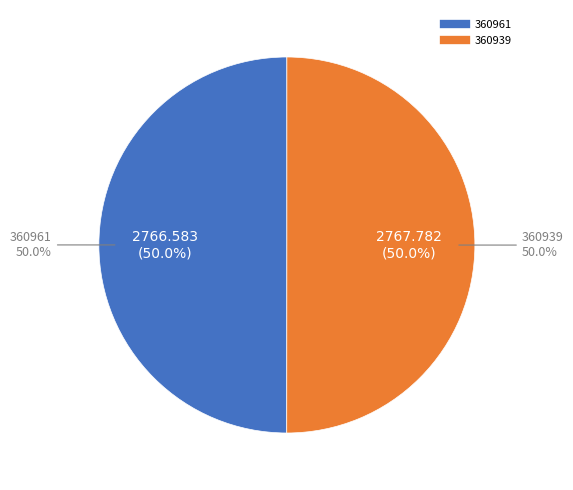

Rank the categories by value from highest to lowest.

360939, 360961